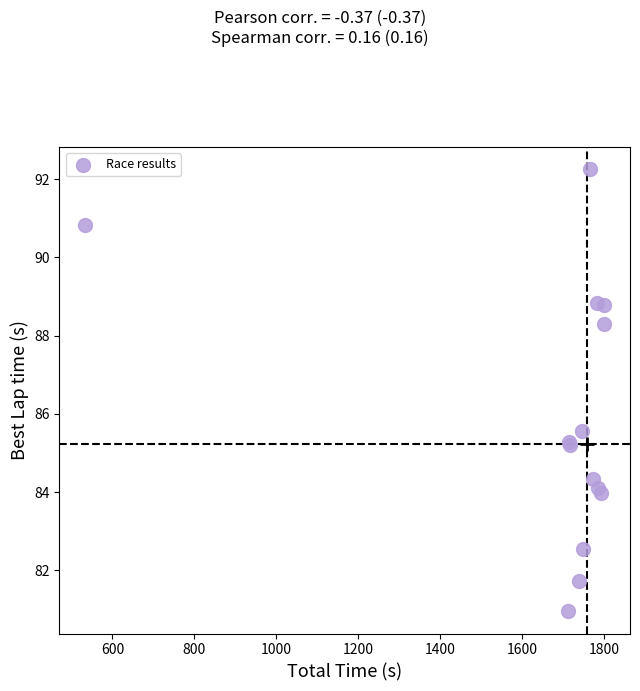

What Y value in the scatter plot is closest to 86?

85.6